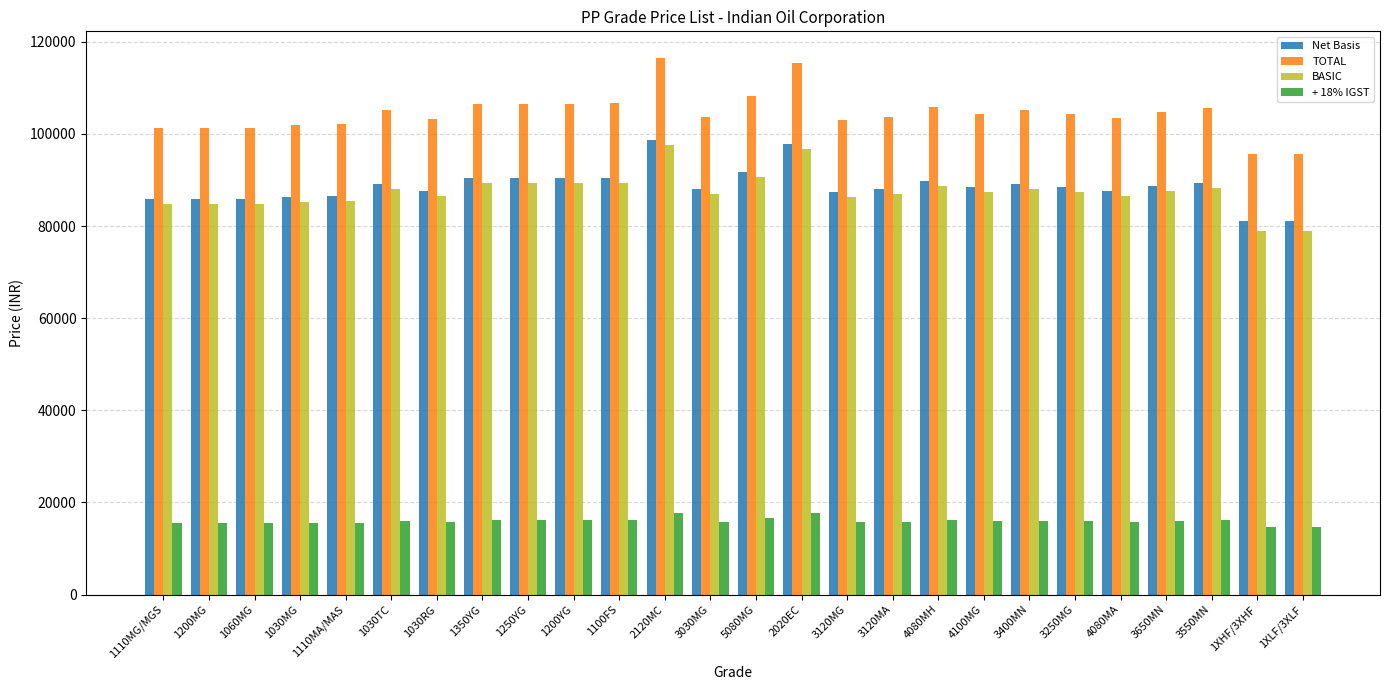

What is the spread (max minus min) of values at 1110MG/MGS?

85893.1